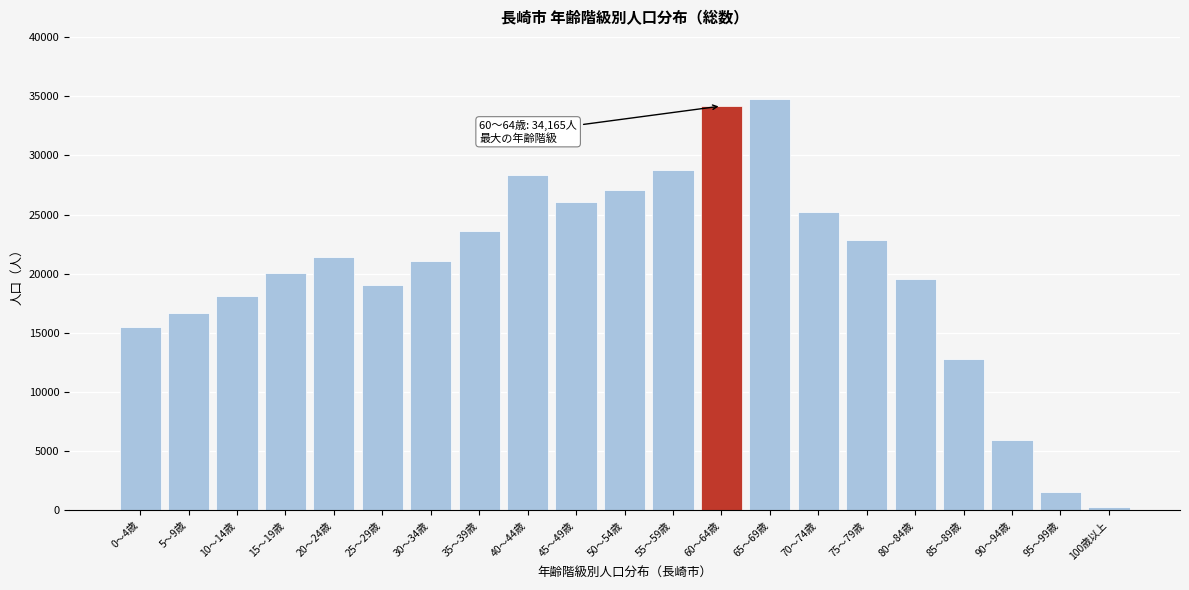

Reading left to right, list all the values displayed in this chart.

0～4歳=15494	5～9歳=16695	10～14歳=18076	15～19歳=20093	20～24歳=21444	25～29歳=19027	30～34歳=21042	35～39歳=23621	40～44歳=28346	45～49歳=26048	50～54歳=27041	55～59歳=28774	60～64歳=34165	65～69歳=34789	70～74歳=25245	75～79歳=22871	80～84歳=19537	85～89歳=12755	90～94歳=5931	95～99歳=1571	100歳以上=275